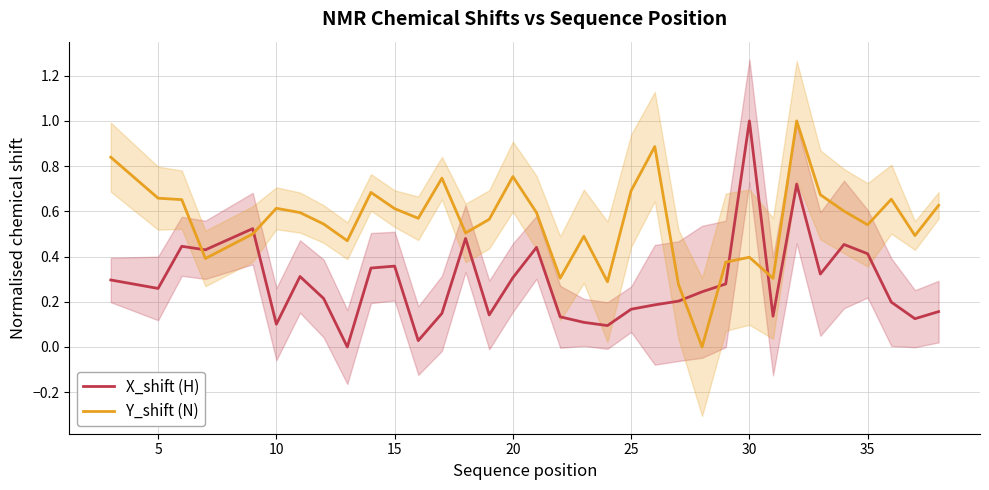

What is the highest value of the Y_shift (N) series?

1.0